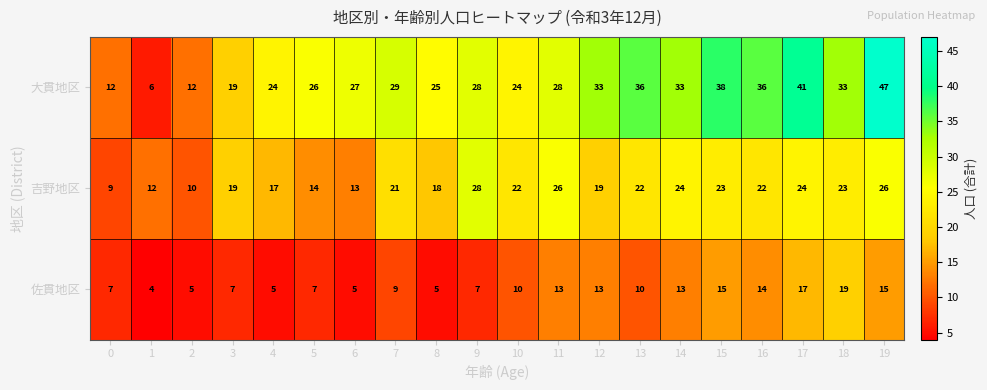

Where does the 吉野地区 series first go above 22?

9